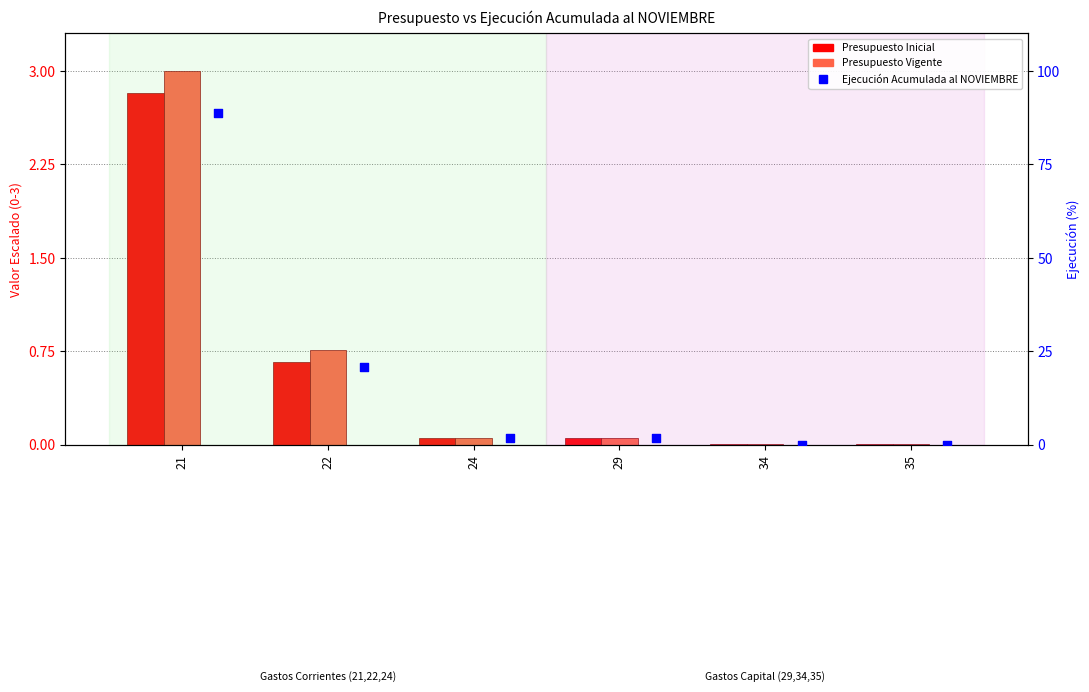

At which category is the sum across all series the highest?

21